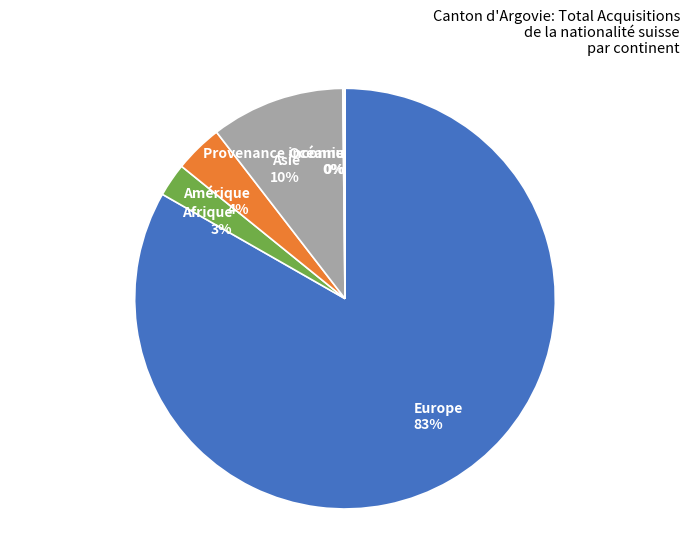

True or false: Amérique 4% accounts for 10% of the total.

False